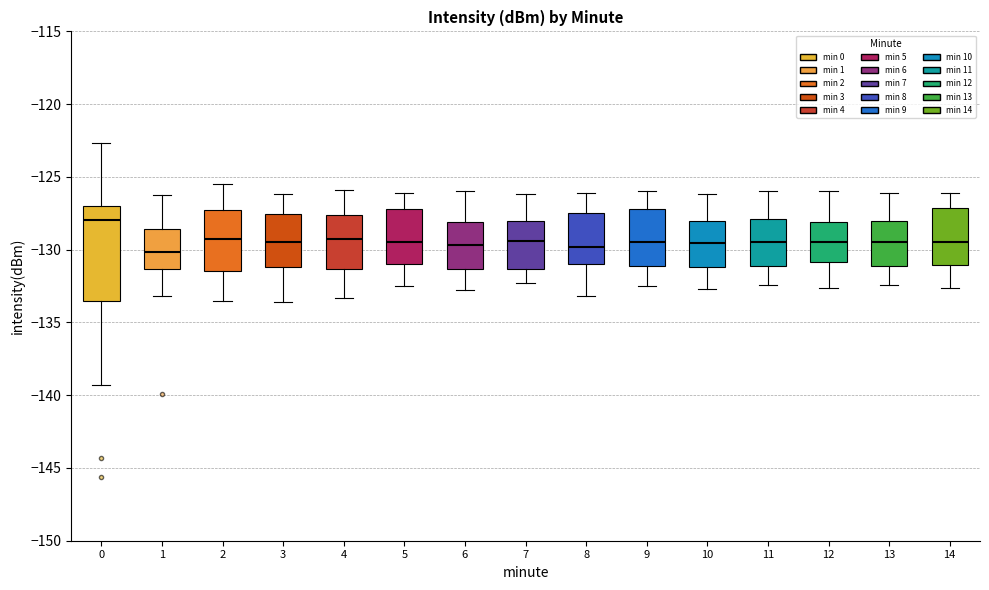

Which box's median line is the highest?

0